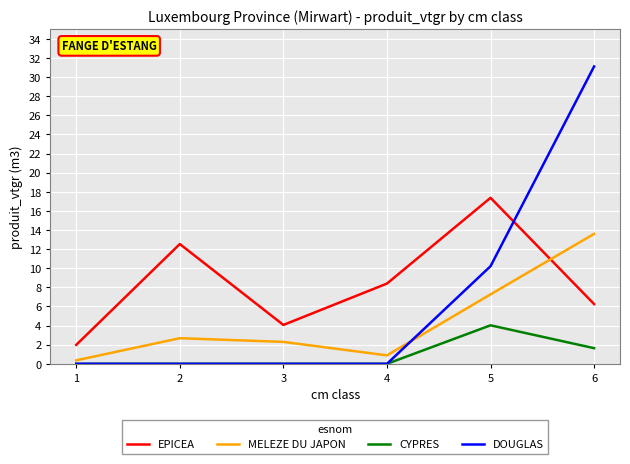

What is the spread (max minus min) of values at 2?

12.5